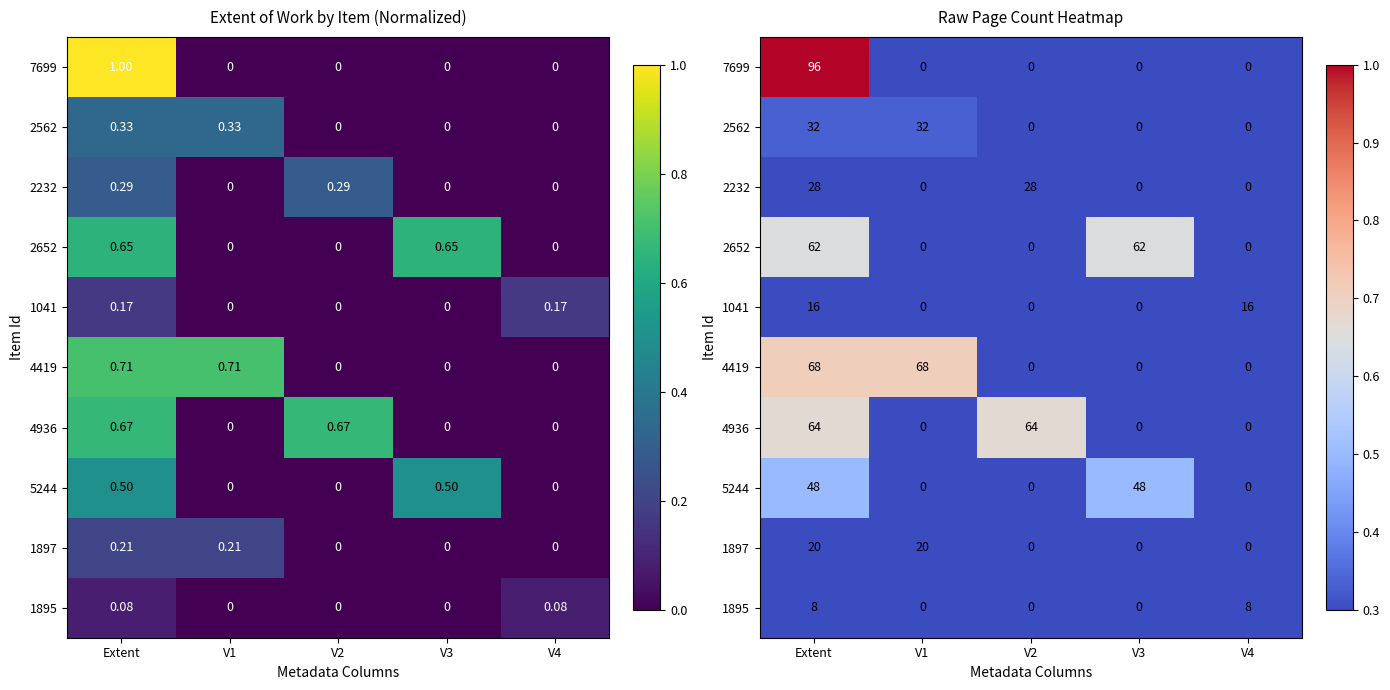

Rank the series at V3 from lowest to highest value.

7699, 2562, 2232, 1041, 4419, 4936, 1897, 1895, 5244, 2652